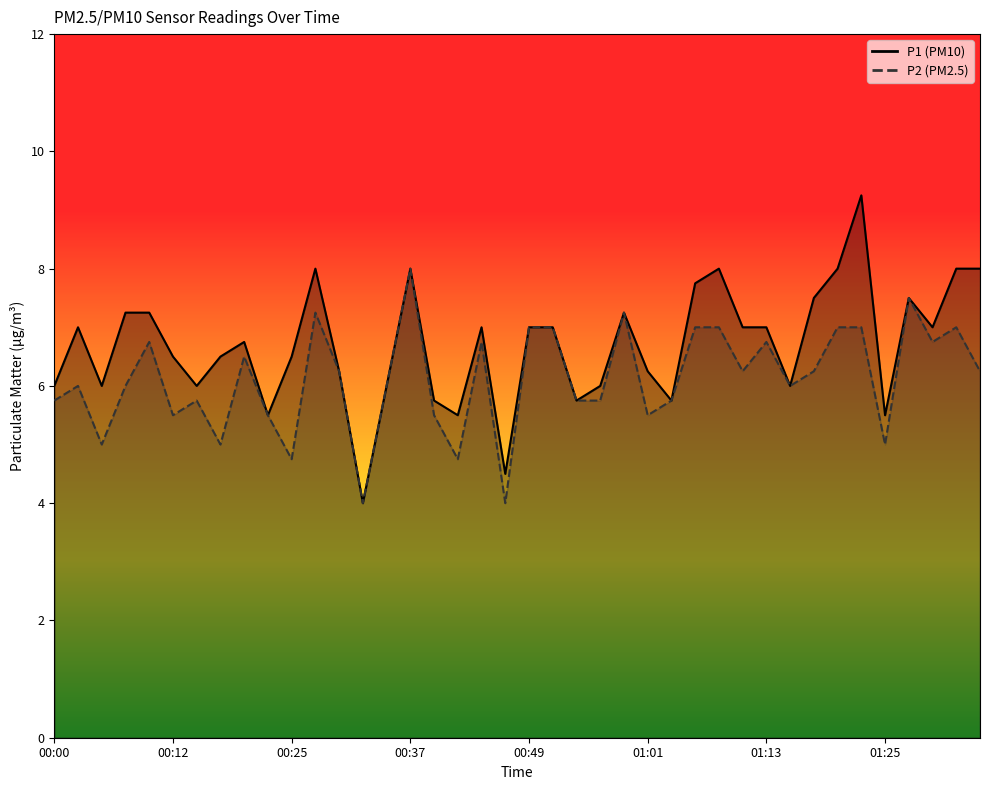

Count the number of data series in this chart.

2